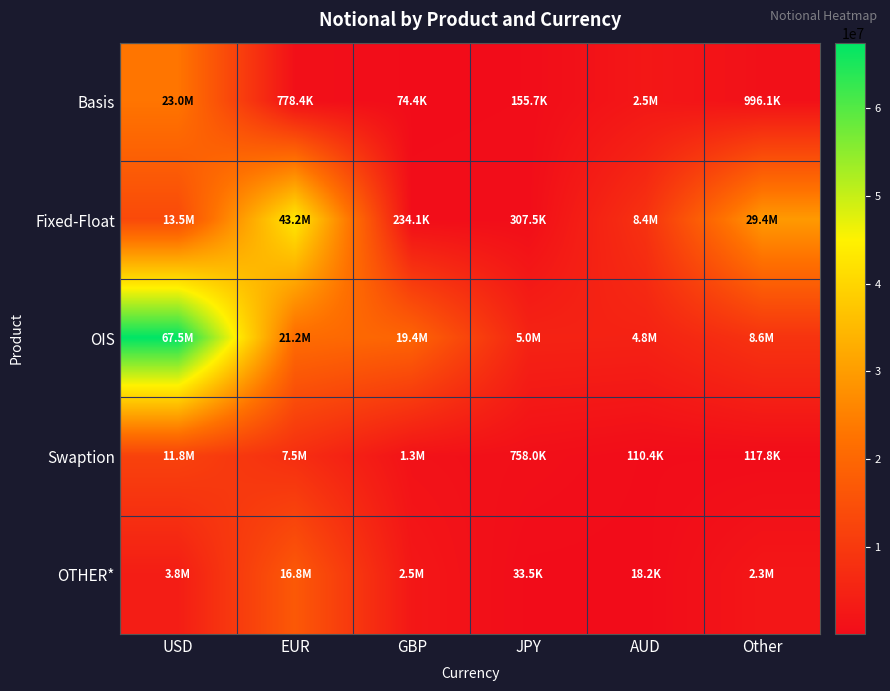

Rank the series by their maximum value, from lowest to highest.

Swaption, OTHER*, Basis, Fixed-Float, OIS